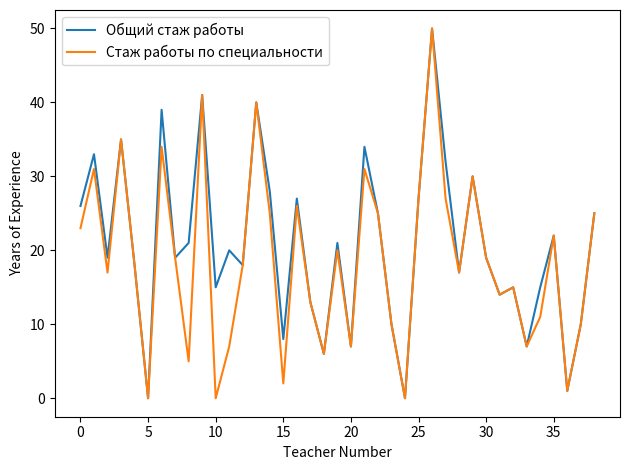

Reading left to right, extract all data points from this chart.

Общий стаж работы: 26	33	19	35	18	0	39	19	21	41	15	20	18	40	28	8	27	13	6	21	7	34	25	10	0	27	50	32	17	30	19	14	15	7	15	22	1	10	25
Стаж работы по специальности: 23	31	17	35	18	0	34	19	5	41	0	7	18	40	25	2	26	13	6	20	7	31	25	10	0	27	50	27	17	30	19	14	15	7	11	22	1	10	25